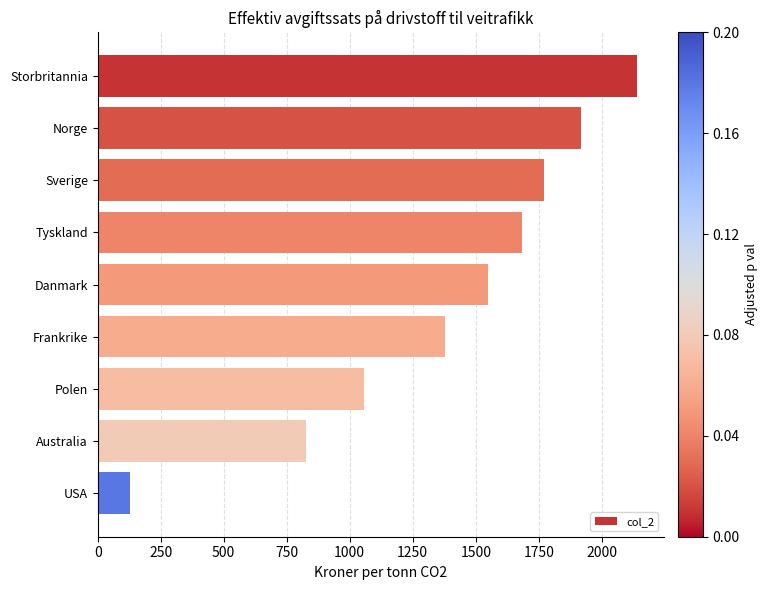

Reading top to bottom, what are all the values shown in this chart?

Storbritannia=2140	Norge=1919	Sverige=1772	Tyskland=1684	Danmark=1548	Frankrike=1378	Polen=1055	Australia=826	USA=127